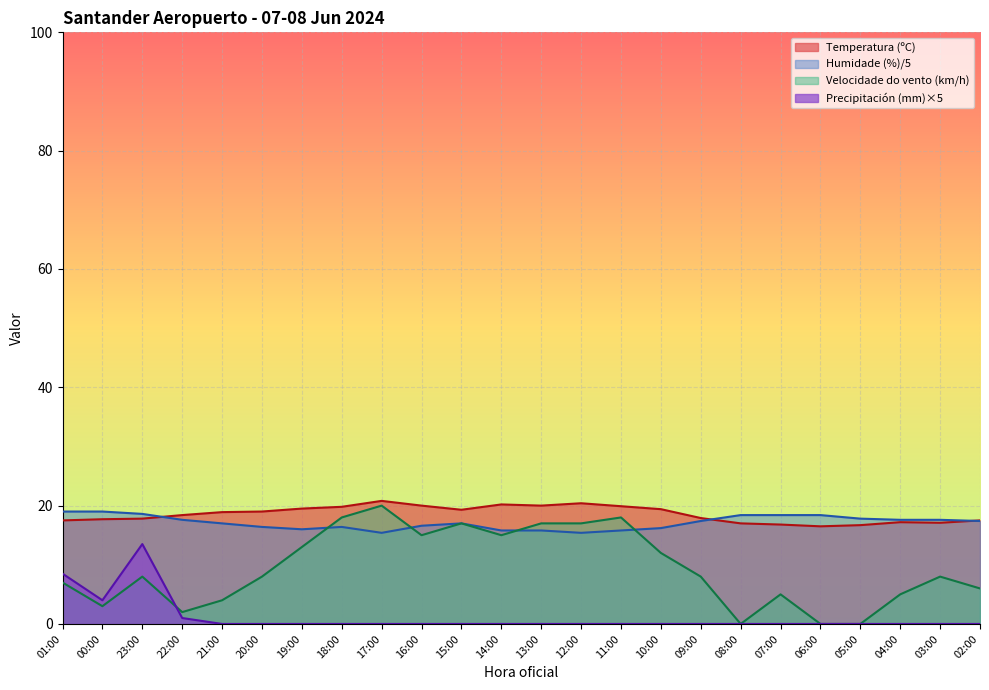

At which label does Precipitación (mm) reach its peak?

23:00